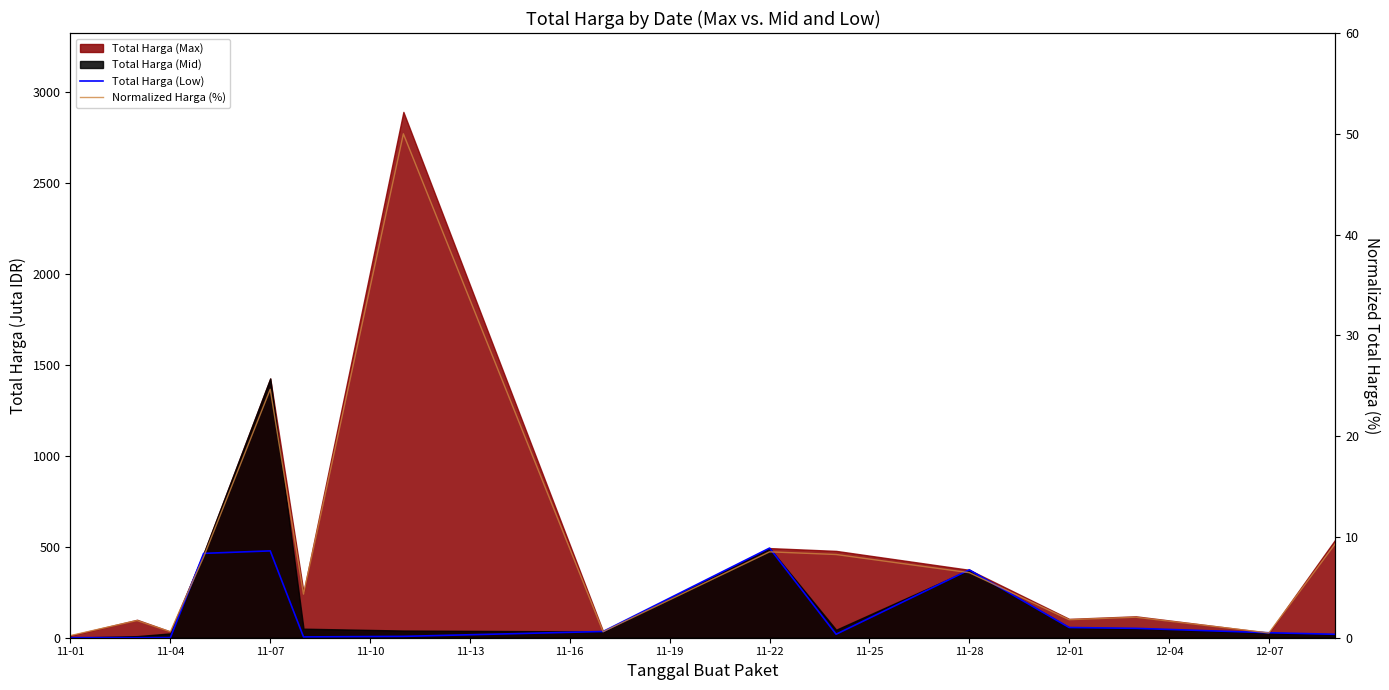

What is the total value across all series at 12-07?

53.6